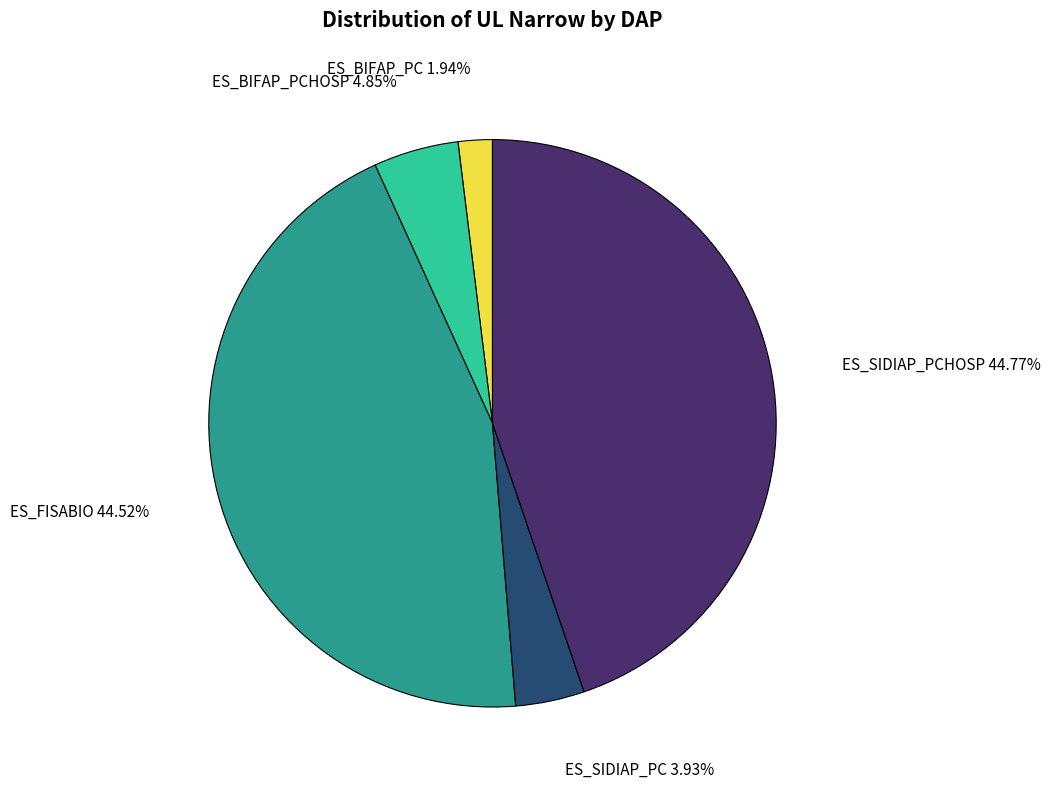

To the nearest percent, what is the difference between the largest and smallest slice percentages?

43%